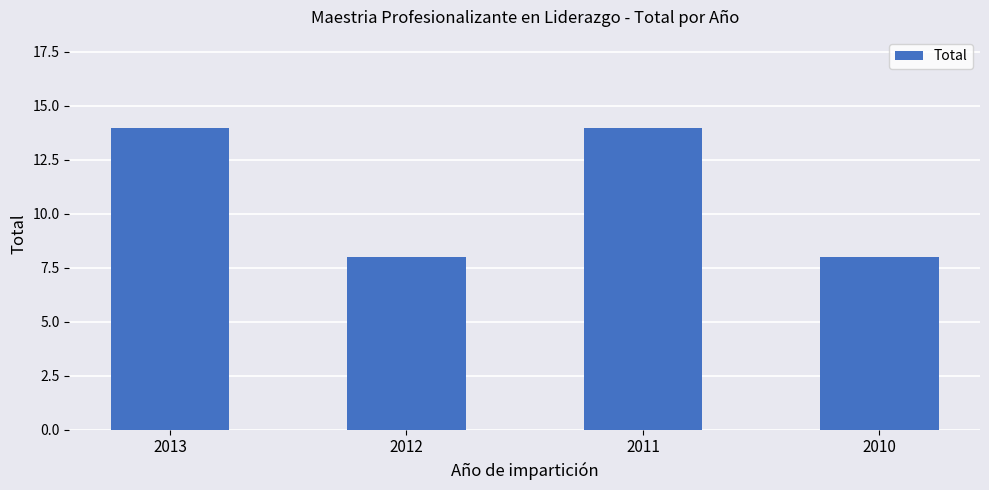

What is the value of the 4th bar from the left?

8